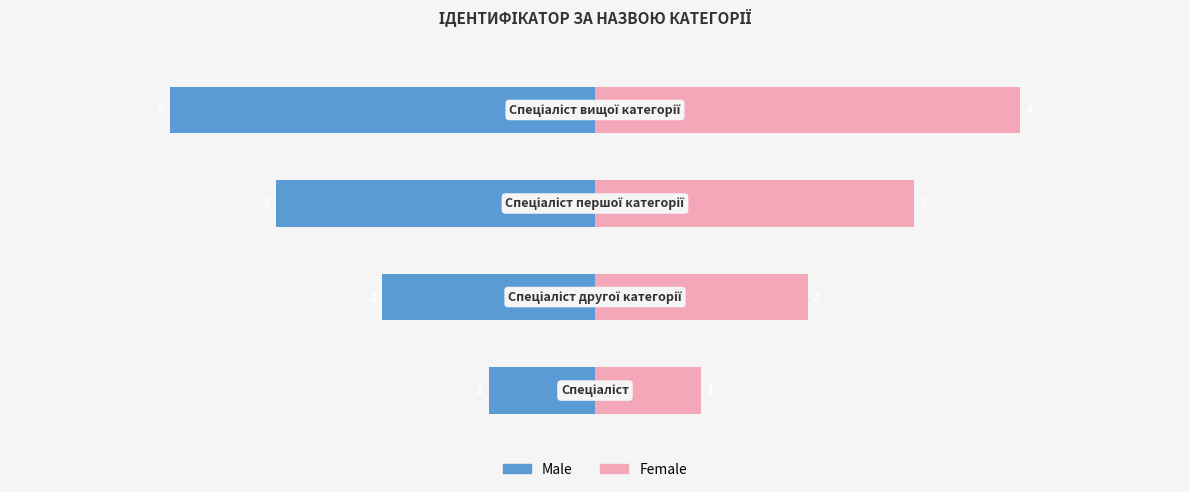

Reading left to right, extract all data points from this chart.

Male: 0=-1	1=-2	2=-3	3=-4
Female: 0=1	1=2	2=3	3=4